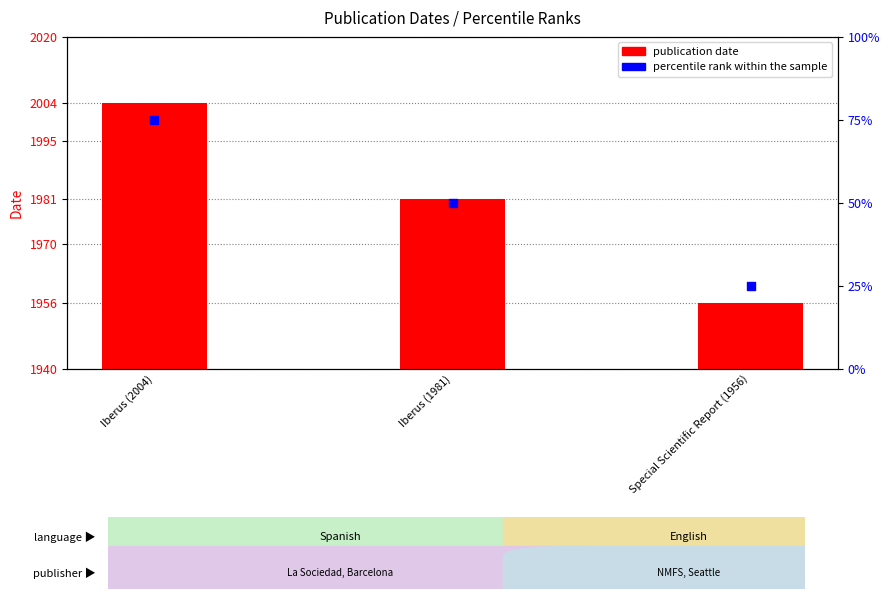

Is the value of percentile rank within the sample at Special Scientific Report (1956) greater than the value of publication date at Iberus (2004)?

No